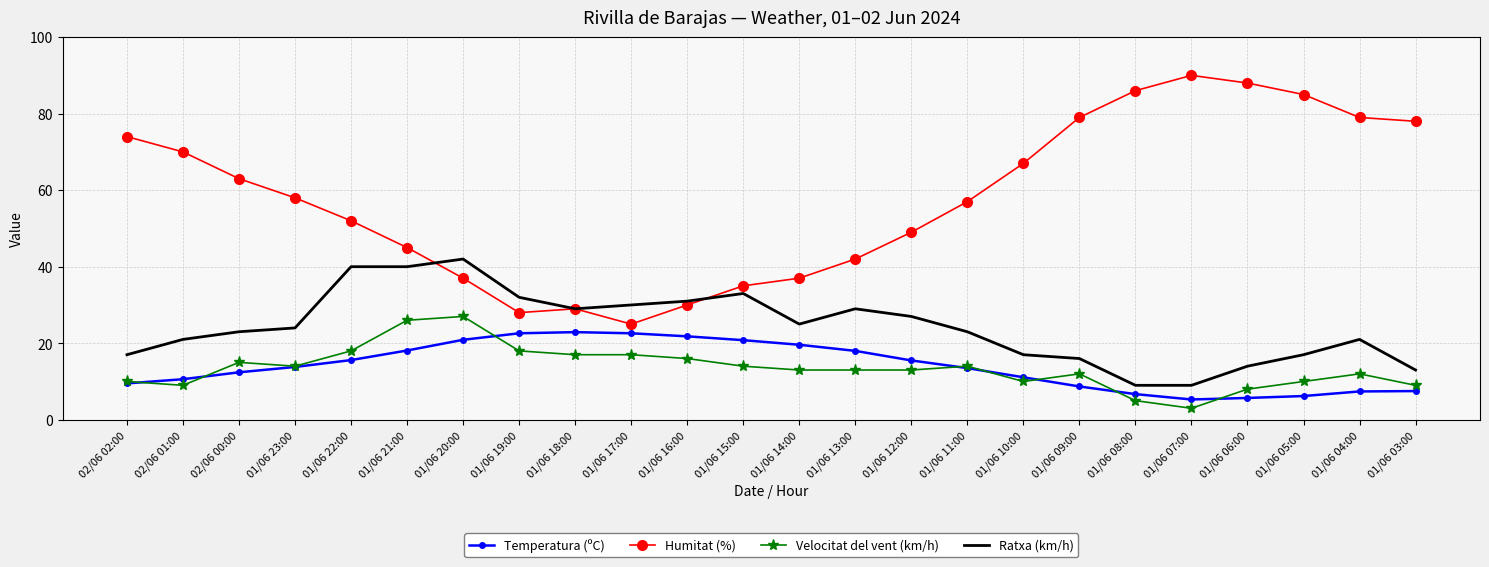

Rank the series at 01/06 12:00 from highest to lowest value.

Humitat (%), Ratxa (km/h), Temperatura (ºC), Velocitat del vent (km/h)